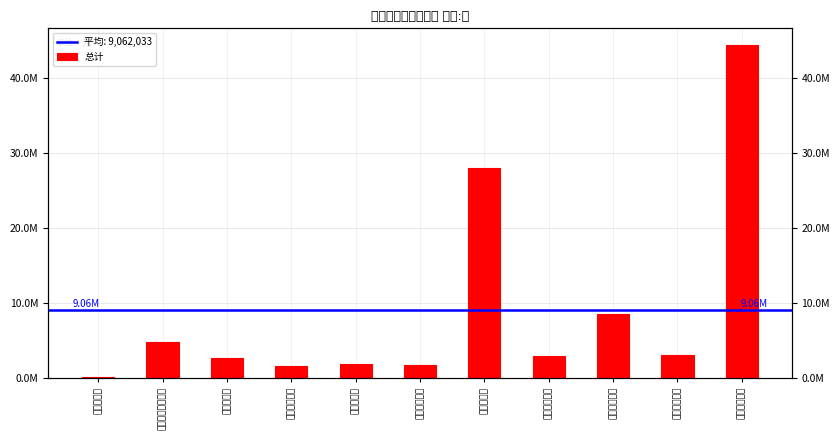

What is the value of the 8th bar from the left?

2953720.8